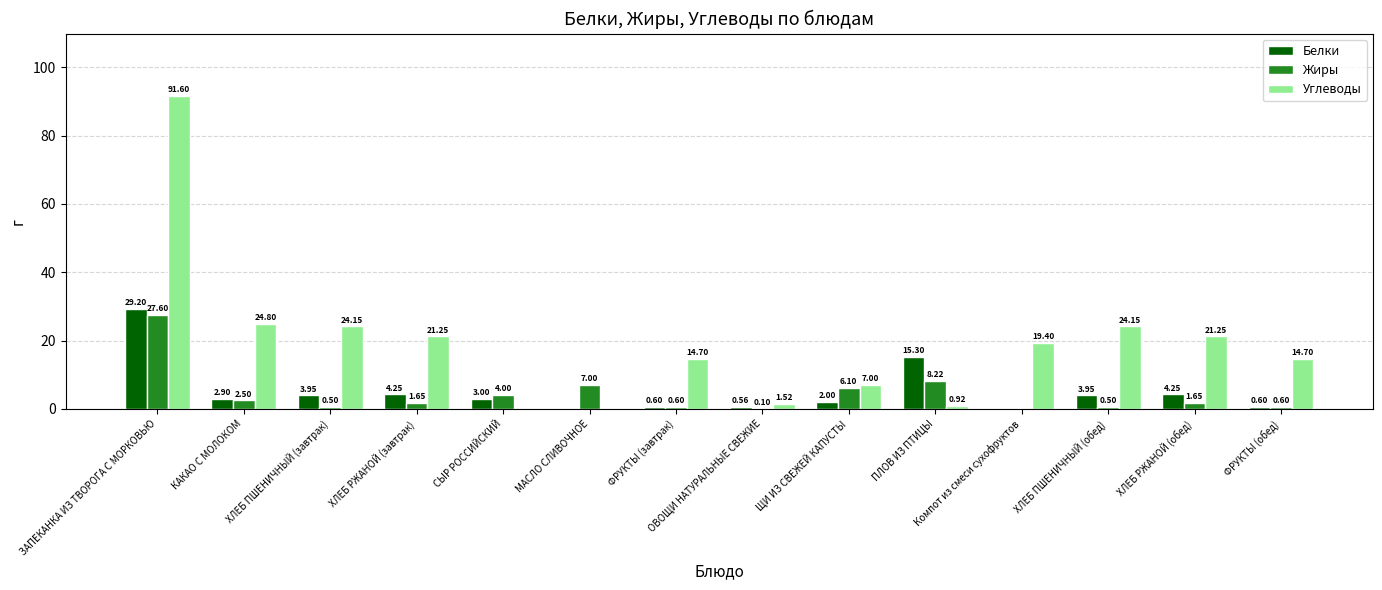

Between ЗАПЕКАНКА ИЗ ТВОРОГА С МОРКОВЬЮ and ХЛЕБ ПШЕНИЧНЫЙ (завтрак), which series saw the biggest shift?

Углеводы